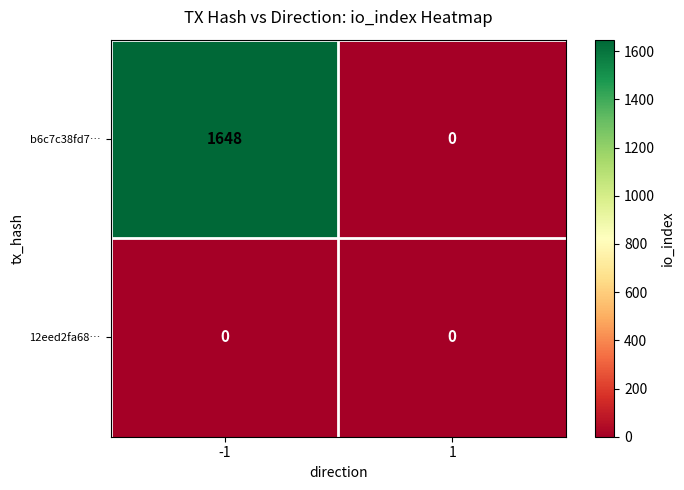

The b6c7c38fd7… series shows 1648 at -1. True or false?

True